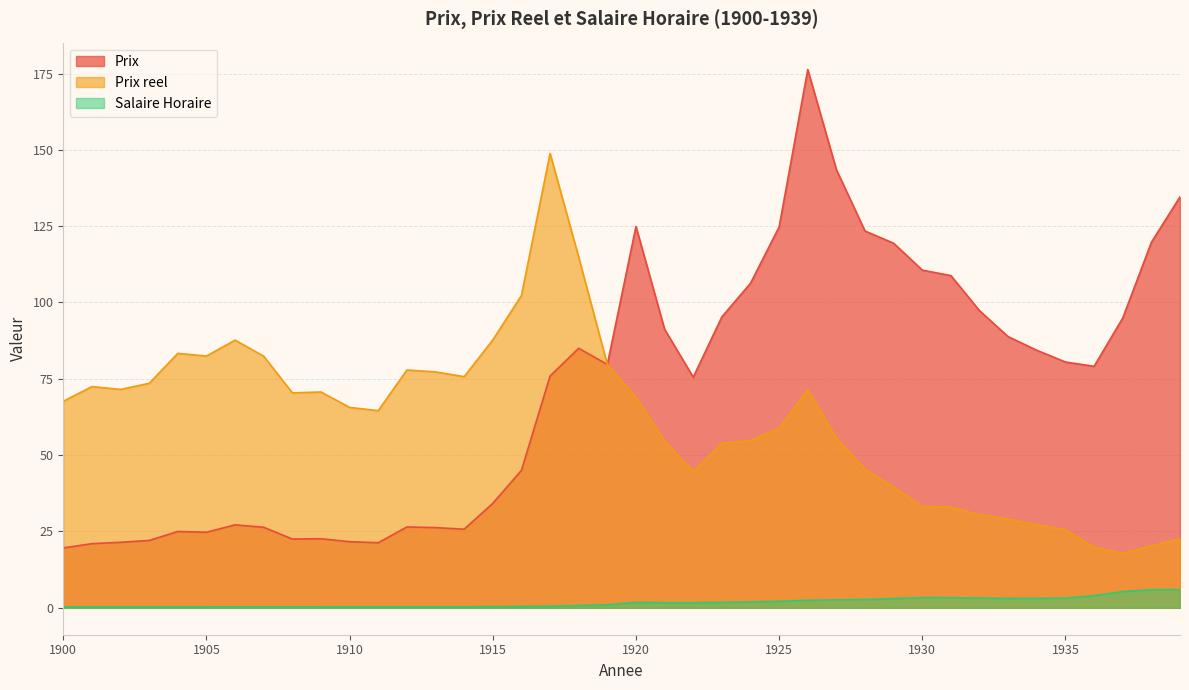

Which has a higher value, 1927 or 1905?

1927